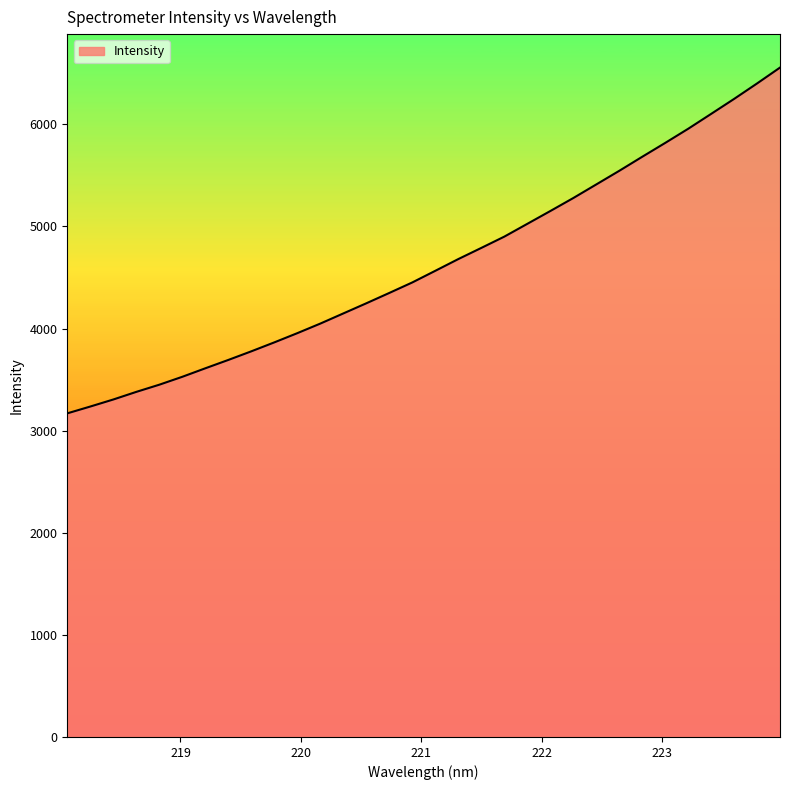

What is the maximum value shown in the chart?

6556.5